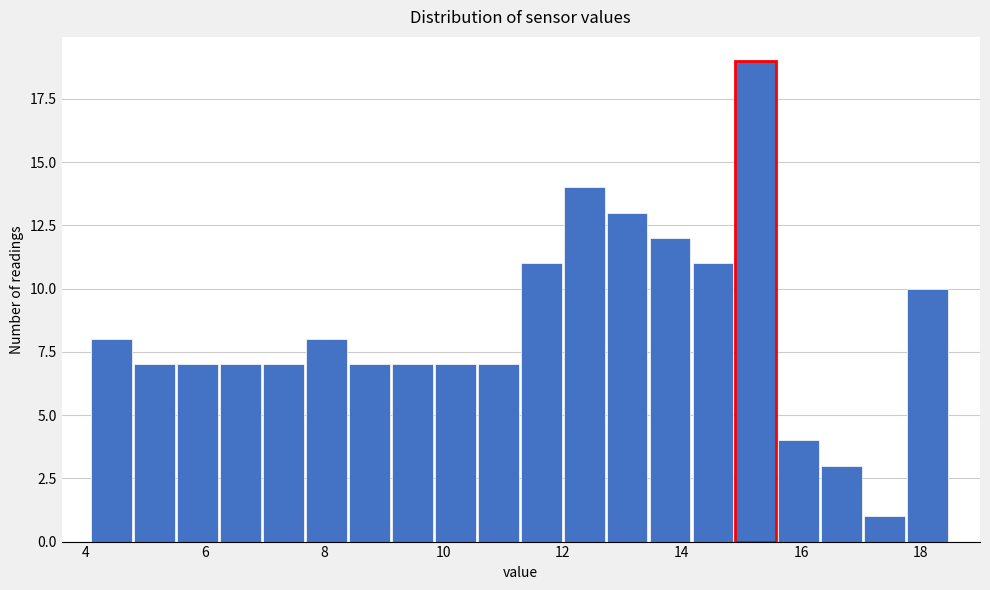

Around what value on the x-axis is the tallest bar? Give the approximate position of its centre, as read against the axis.

15.2